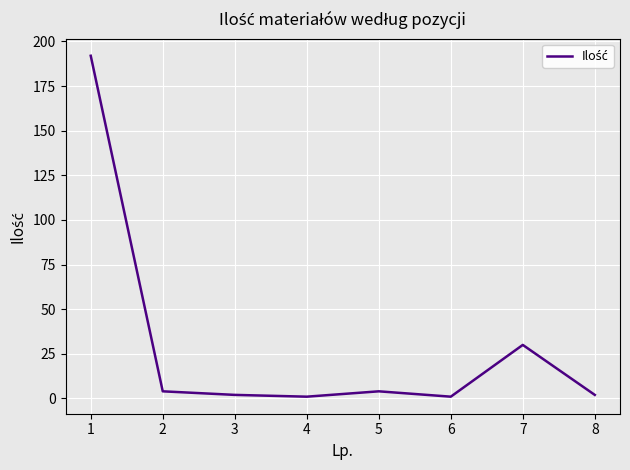

Is it true that the value at 7 is 51?

False